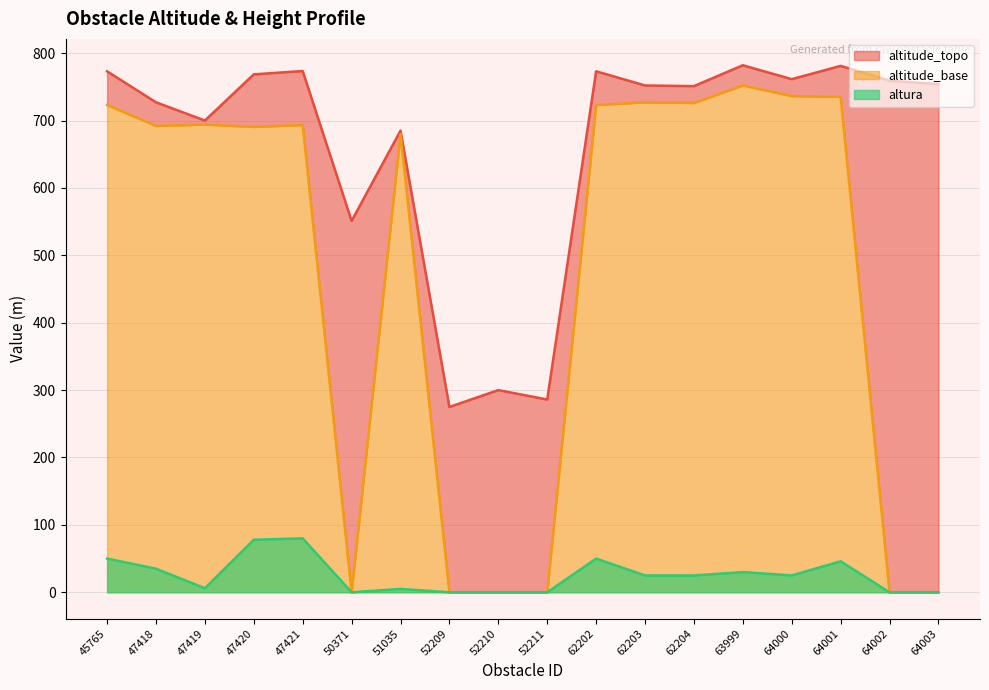

At which category does altitude_base reach its first local peak?

47419